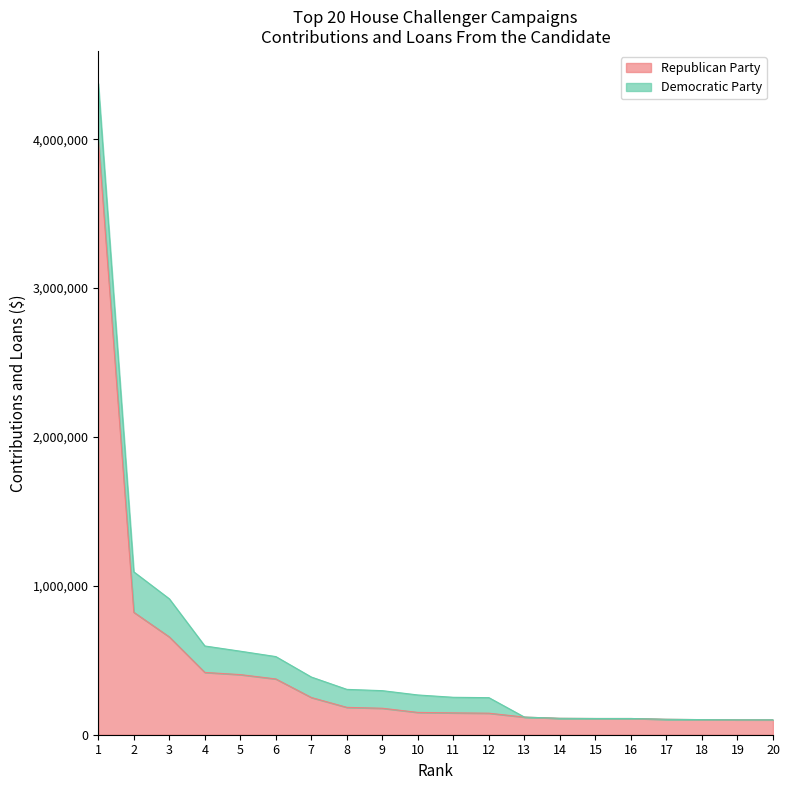

What is the change in value from 8 to 11?

-36950